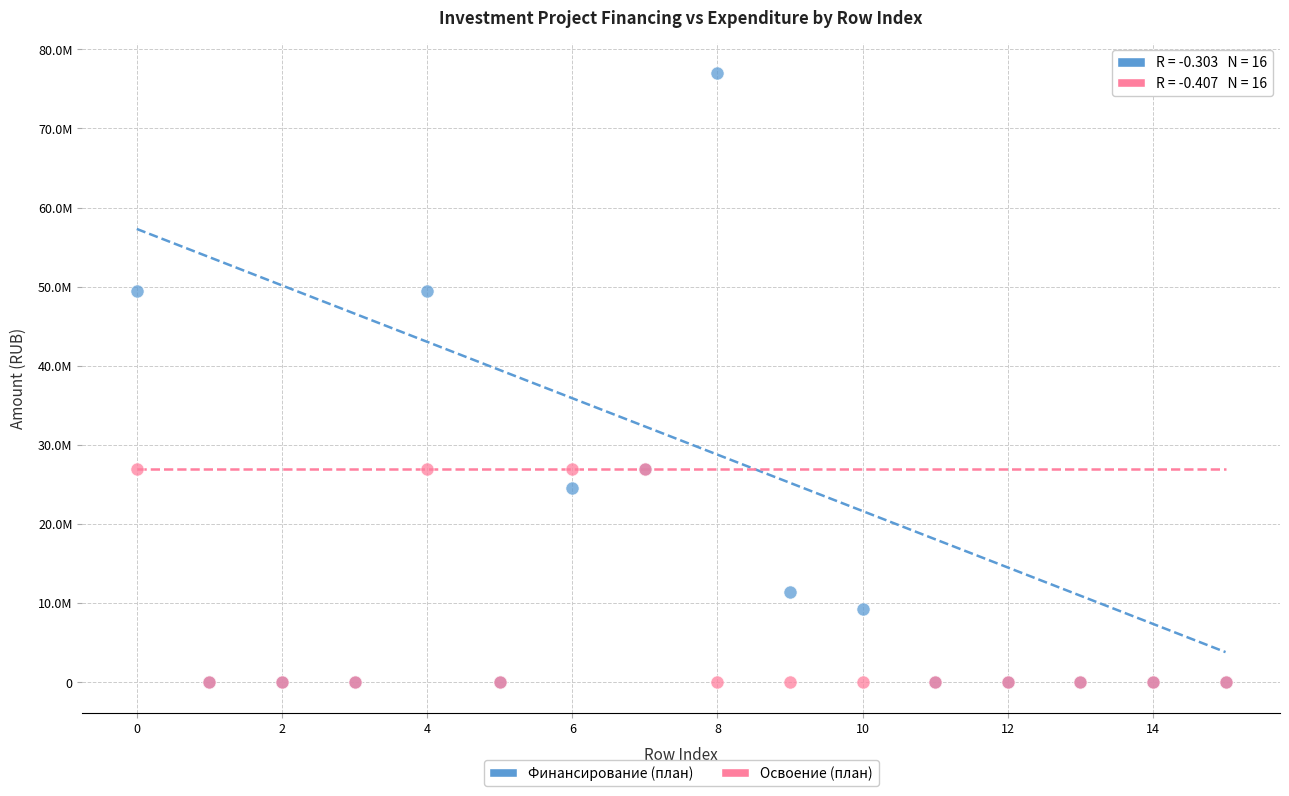

What are all the series names shown in the legend?

Финансирование (план), Освоение (план)